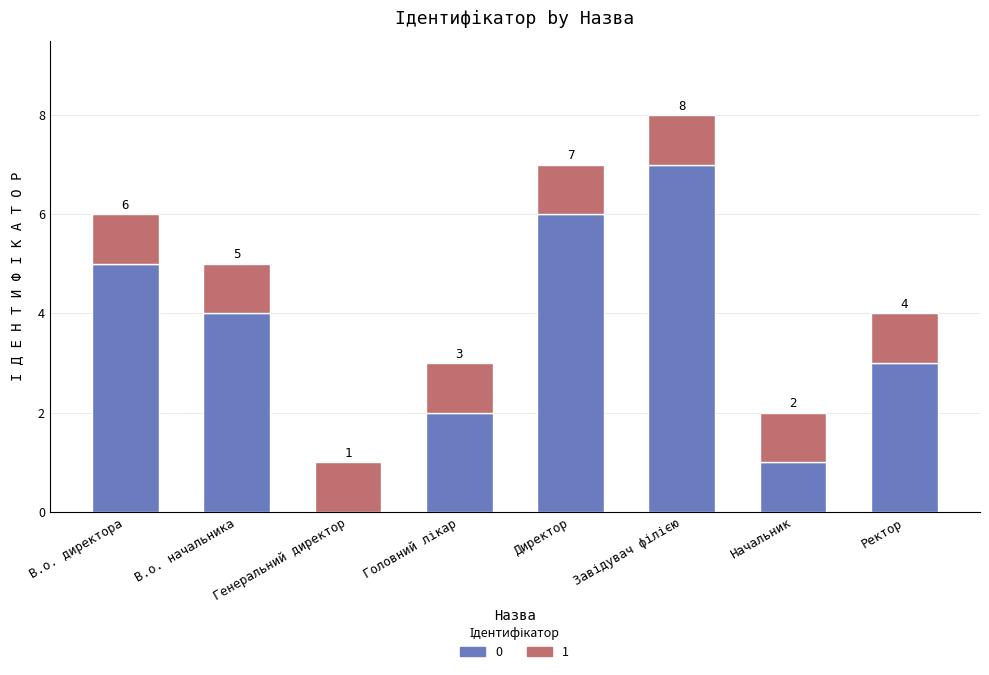

At which label is 0 closest to 3?

Ректор